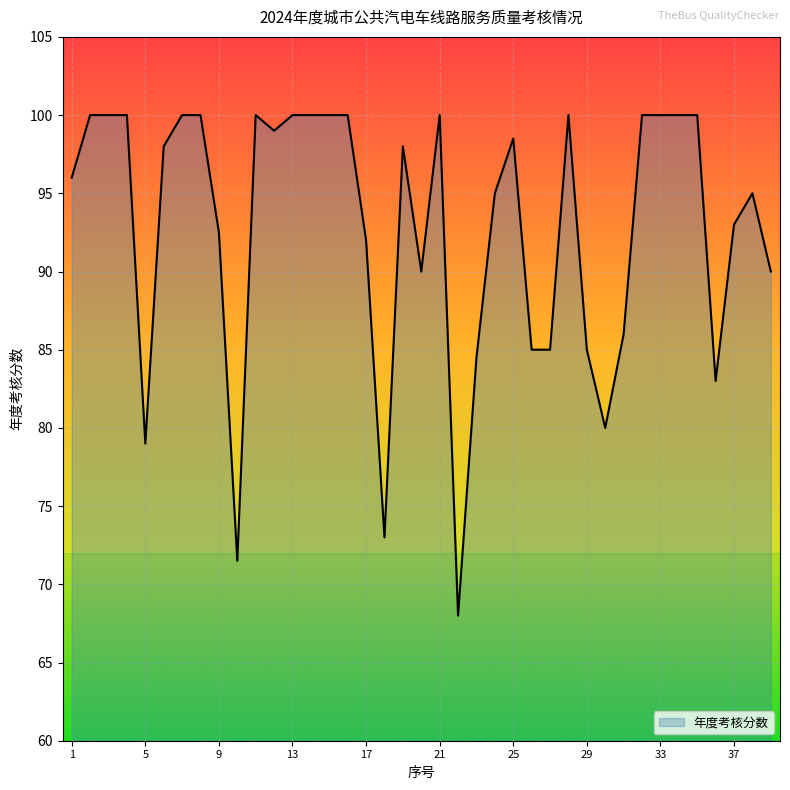

What is the maximum value shown in the chart?

100.0